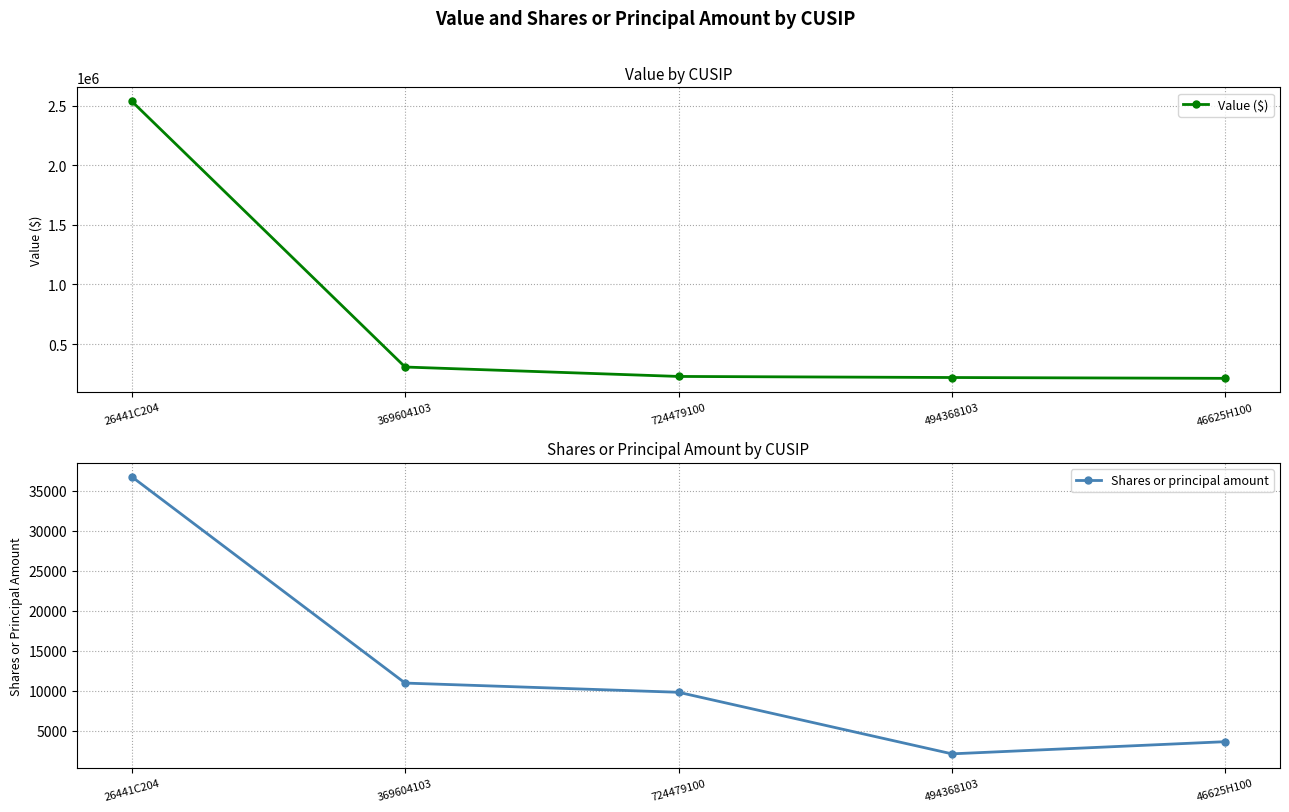

Which category has the lowest value in the Value ($) series?

46625H100